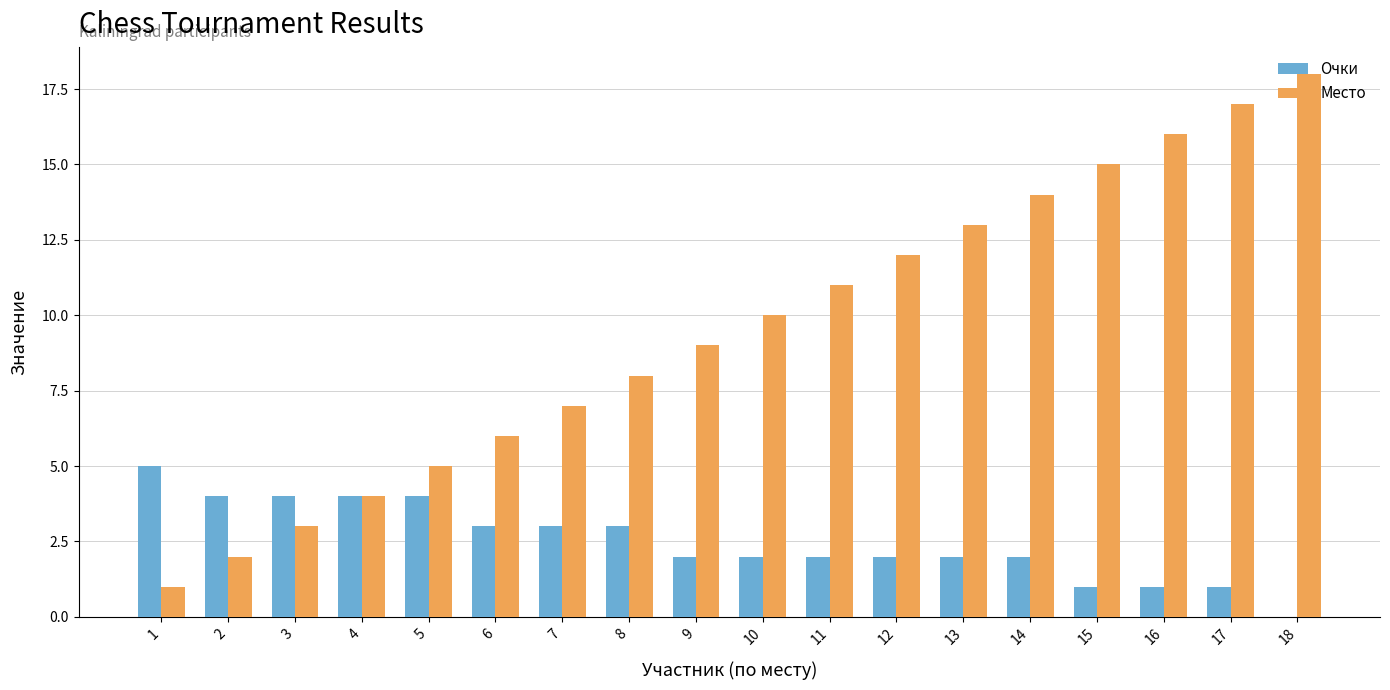

Reading right to left, transcribe all the data shown in this chart.

Очки: 18=0	17=1	16=1	15=1	14=2	13=2	12=2	11=2	10=2	9=2	8=3	7=3	6=3	5=4	4=4	3=4	2=4	1=5
Место: 18=18	17=17	16=16	15=15	14=14	13=13	12=12	11=11	10=10	9=9	8=8	7=7	6=6	5=5	4=4	3=3	2=2	1=1